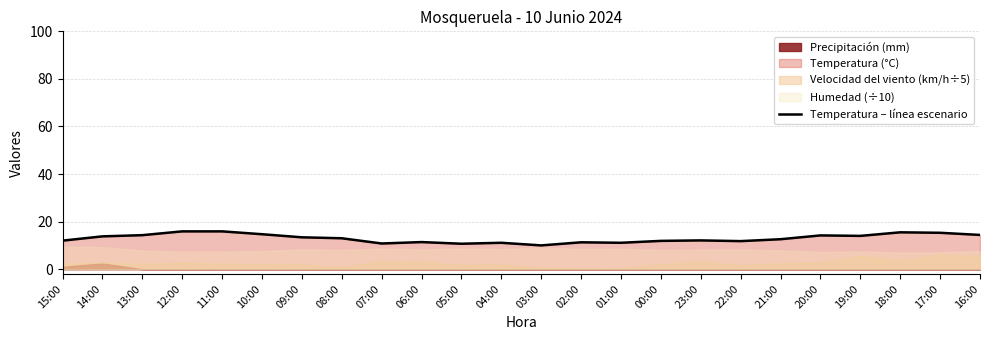

Reading left to right, transcribe all the data shown in this chart.

12.0	13.8	14.3	15.9	15.9	14.7	13.4	13.0	10.8	11.4	10.7	11.1	10.0	11.3	11.1	11.9	12.1	11.8	12.6	14.2	14.0	15.5	15.3	14.4